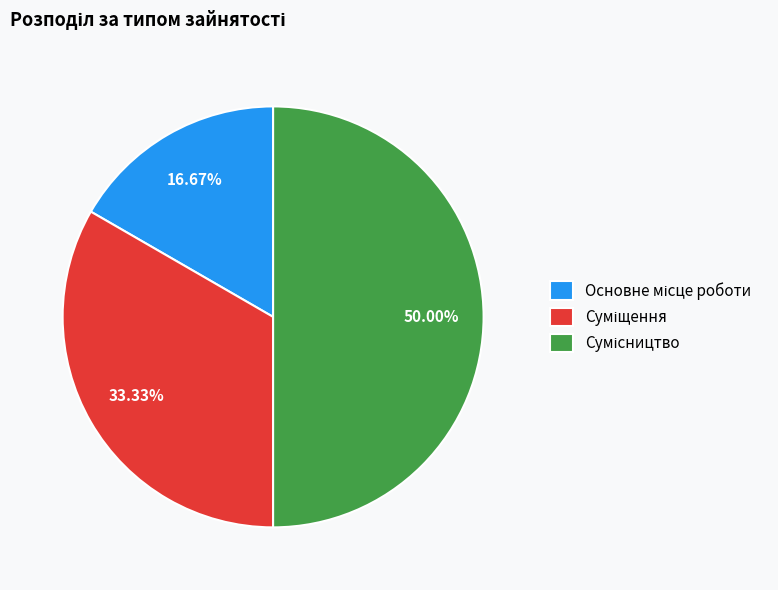

What percentage is the Сумісництво slice, to the nearest percent?

50%